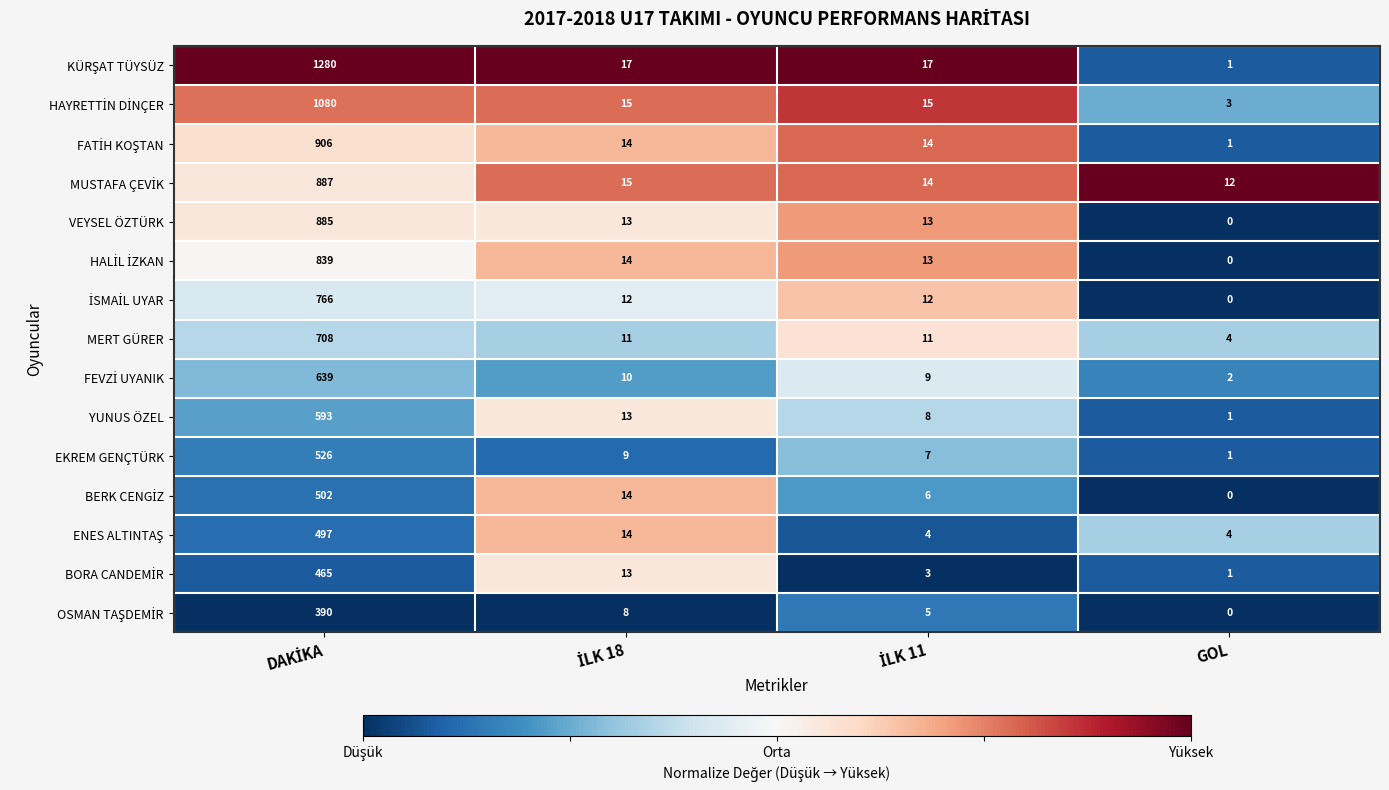

What is the maximum value shown in the chart?

1280